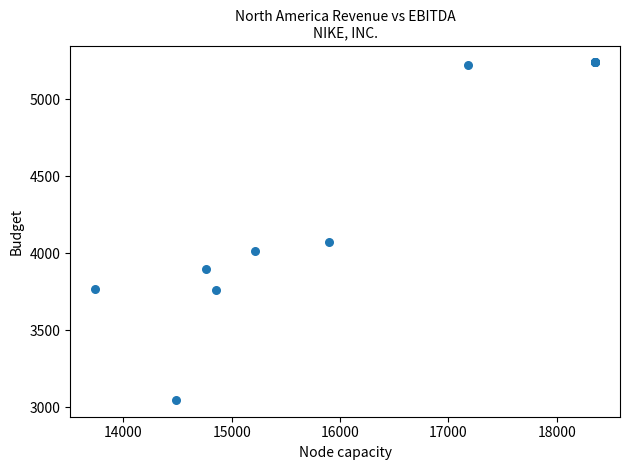

What Y value in the scatter plot is closest to 4142?

4074